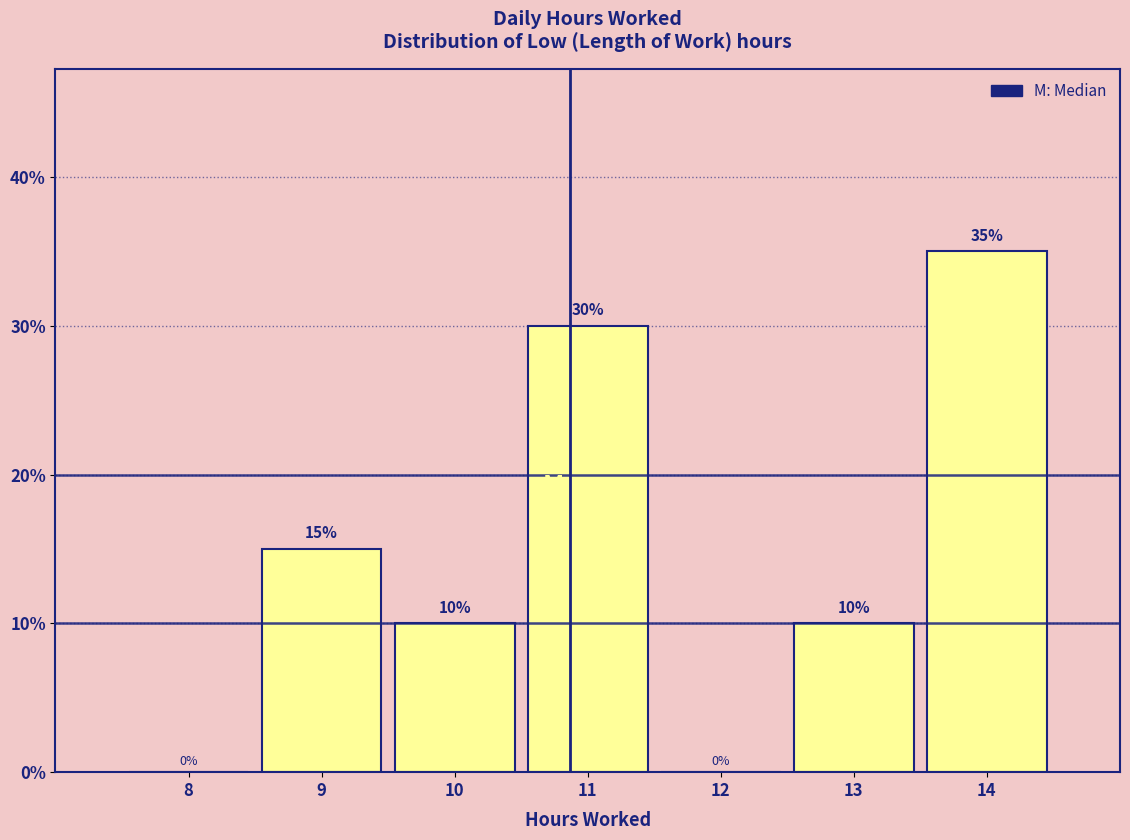

Reading right to left, what are all the values shown in this chart?

14=35	13=10	12=0	11=30	10=10	9=15	8=0